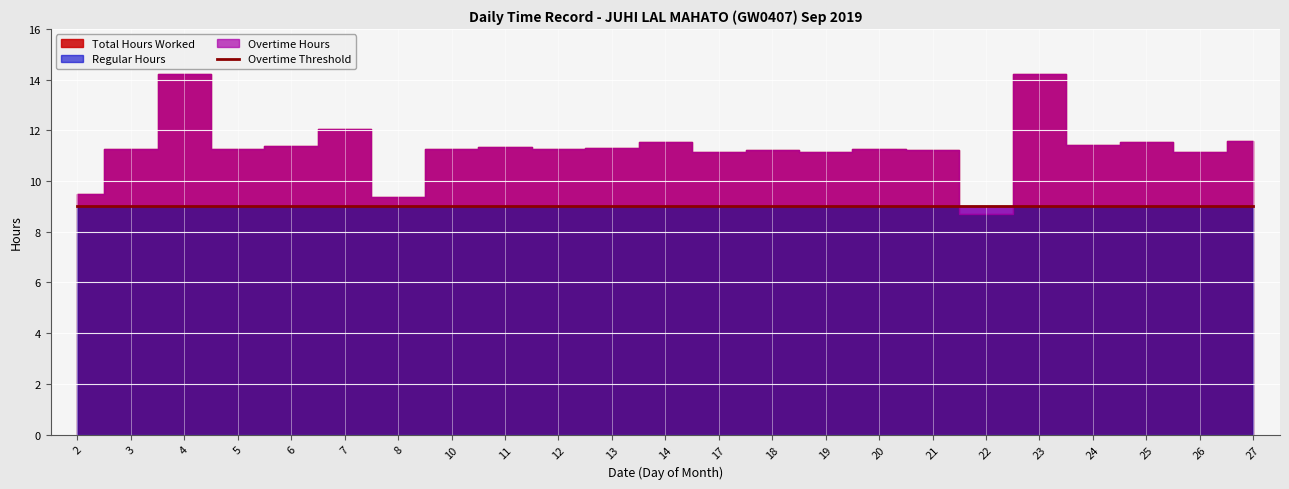

At which category is the sum across all series the highest?

23